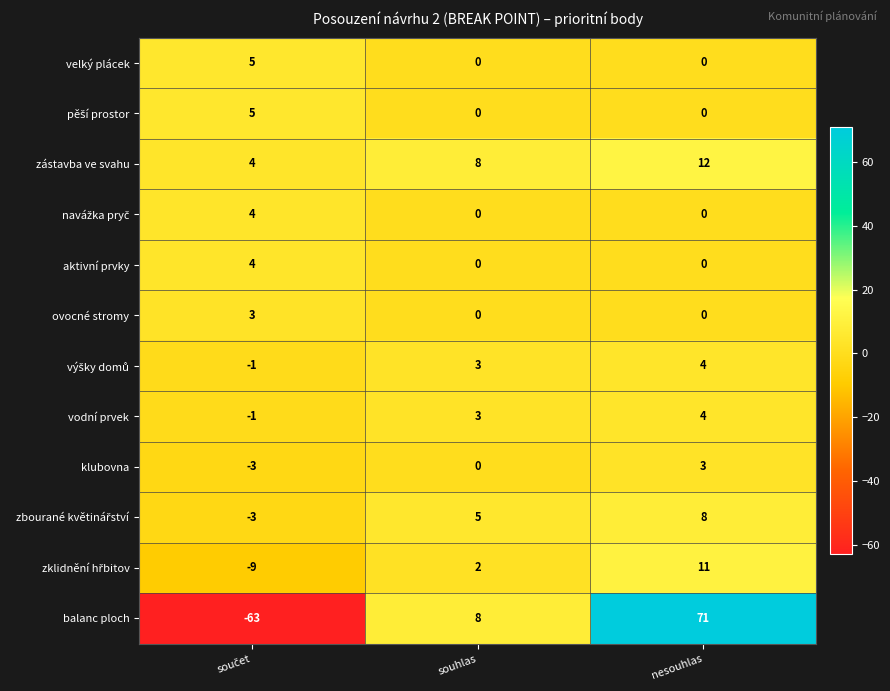

Which category has the highest value across all series?

nesouhlas